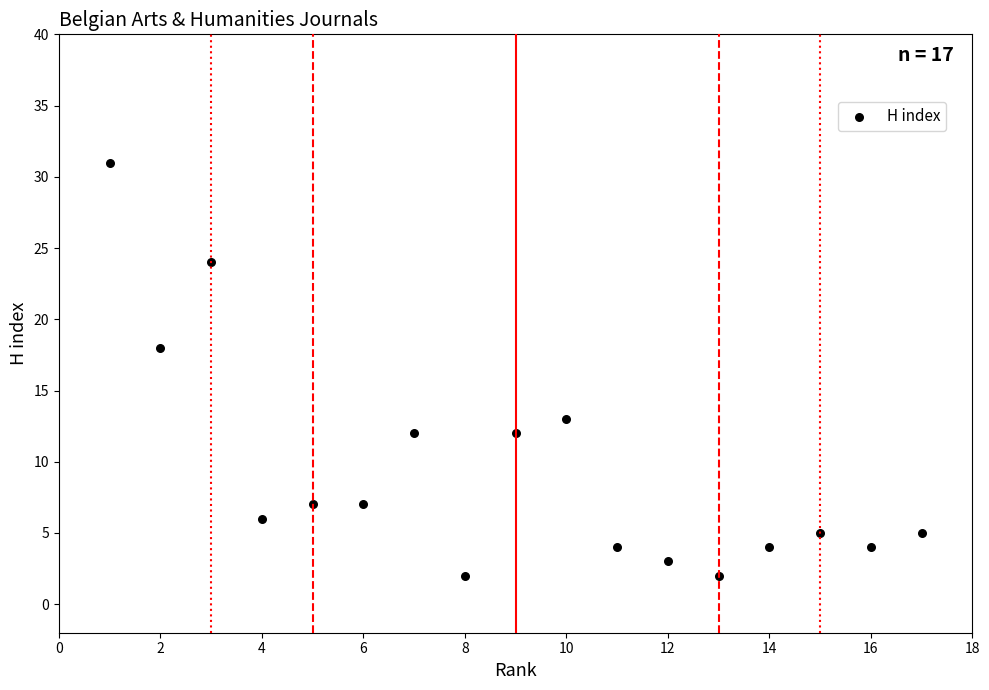

What is the range of X values (max minus min)?

16